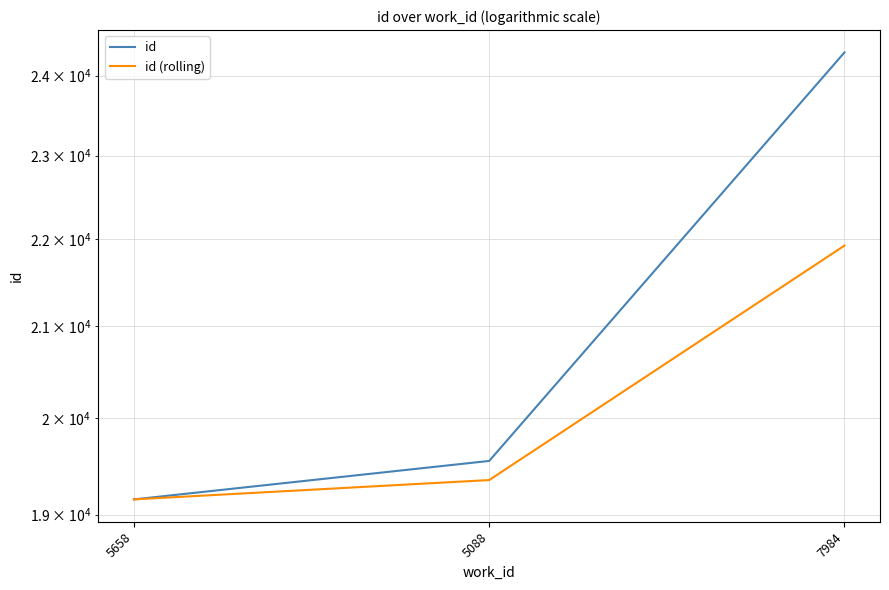

What is the highest value of the id (rolling) series?

21923.5